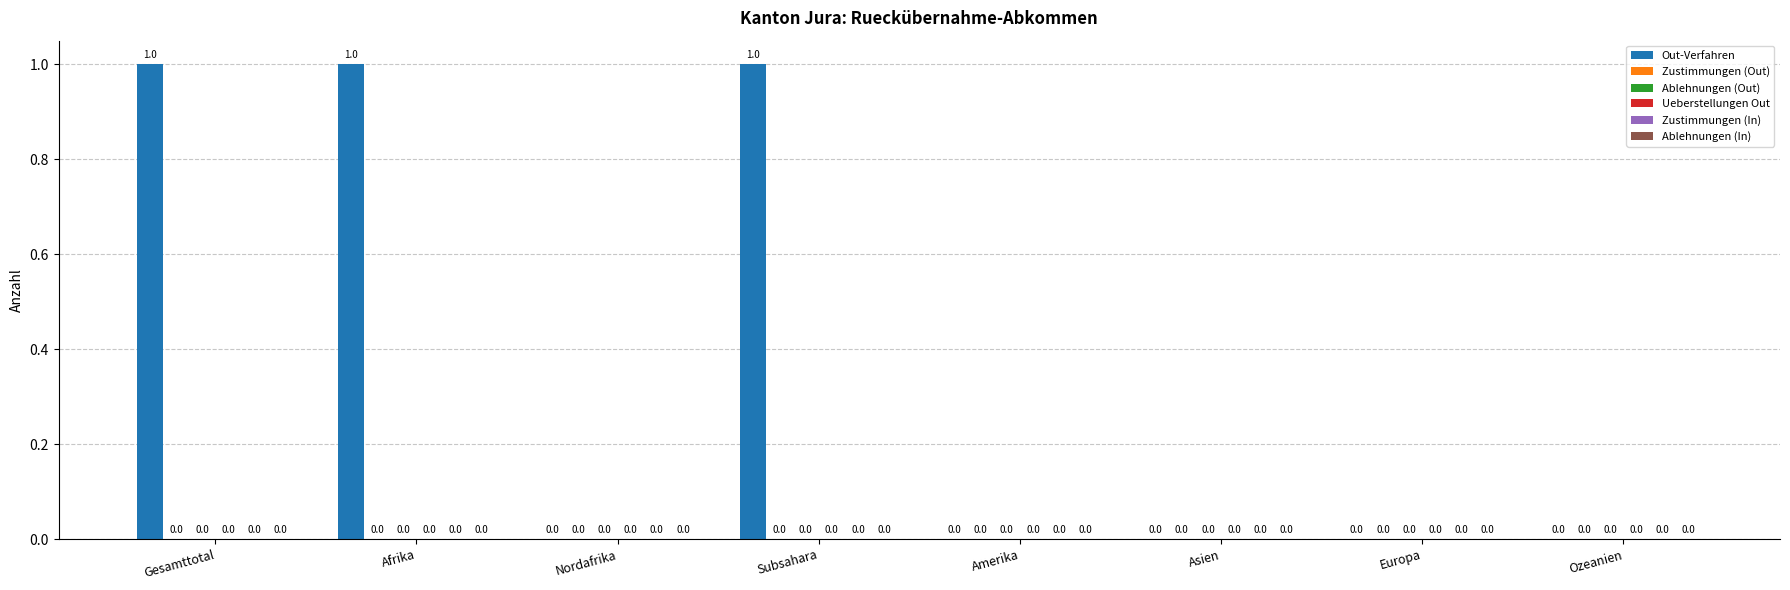

How many values are between 0 and 1?

8